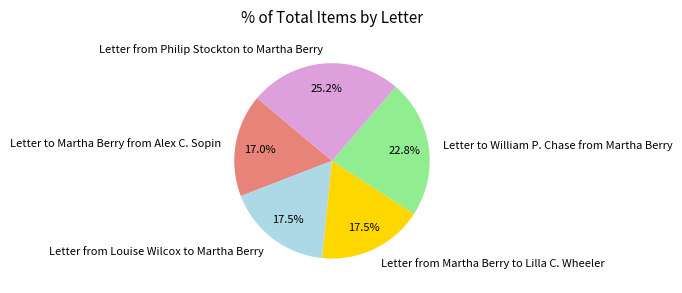

To the nearest percent, what portion does Letter to William P. Chase from Martha Berry represent?

23%